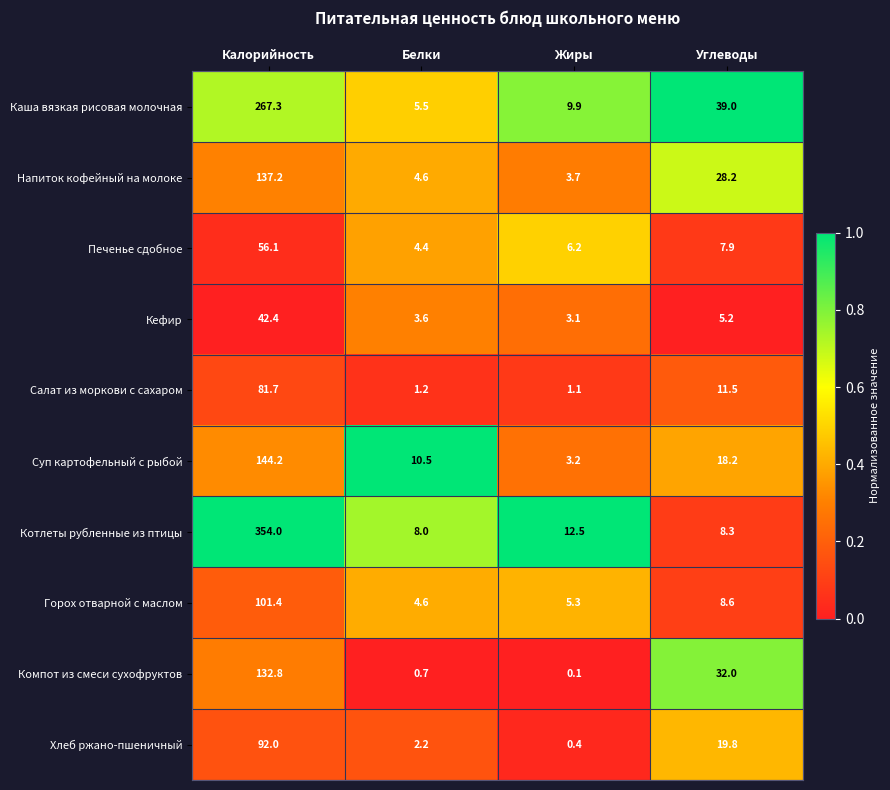

At which label does Кефир first exceed 5?

Калорийность